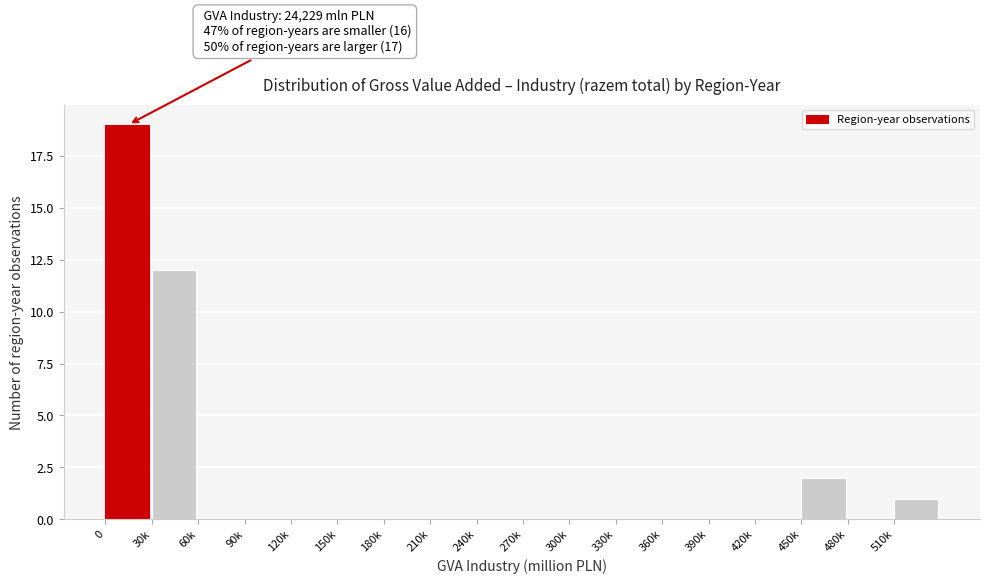

Reading left to right, what are all the values shown in this chart?

0=19	30k=12	60k=0	90k=0	120k=0	150k=0	180k=0	210k=0	240k=0	270k=0	300k=0	330k=0	360k=0	390k=0	420k=0	450k=2	480k=0	510k=1